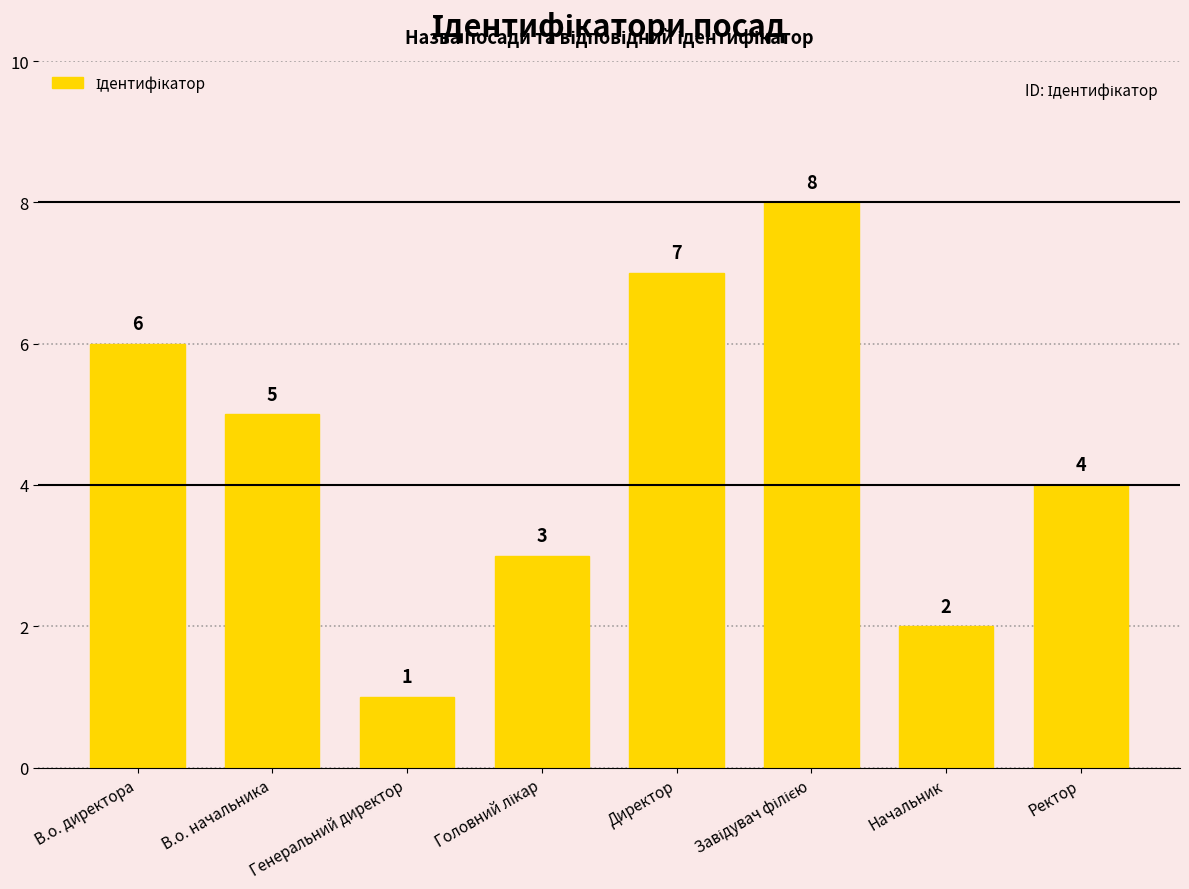

What is the approximate value at В.о. директора?

6